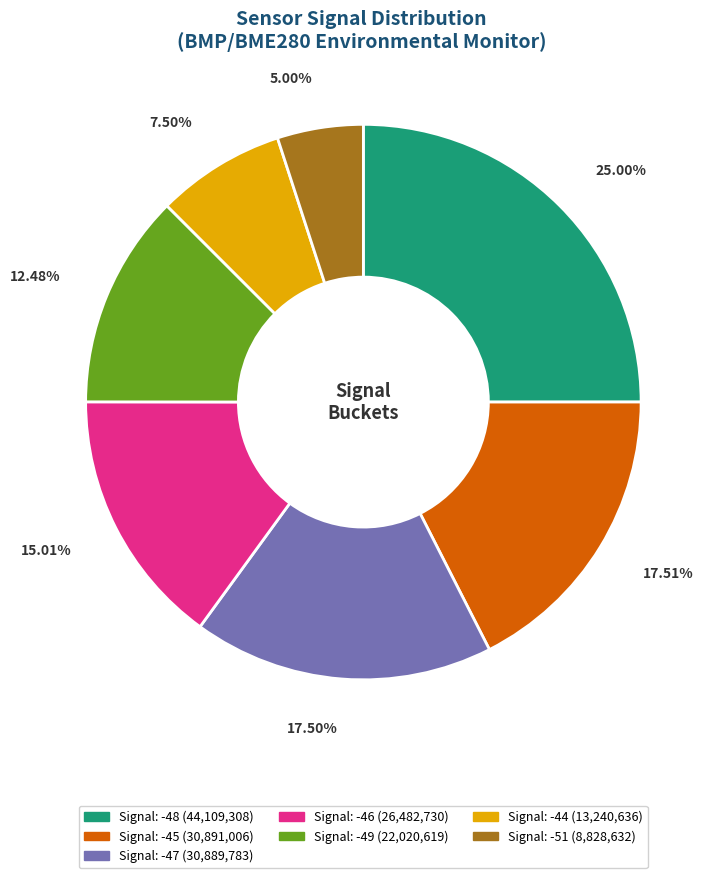

How many slices are in this pie chart?

7